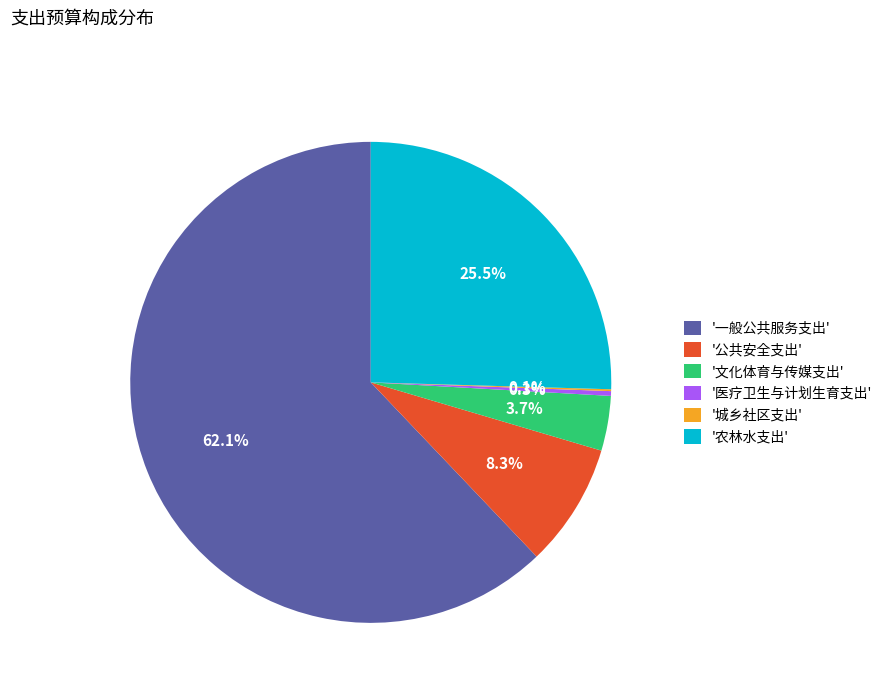

To the nearest percent, what is the difference between the largest and smallest slice percentages?

62%